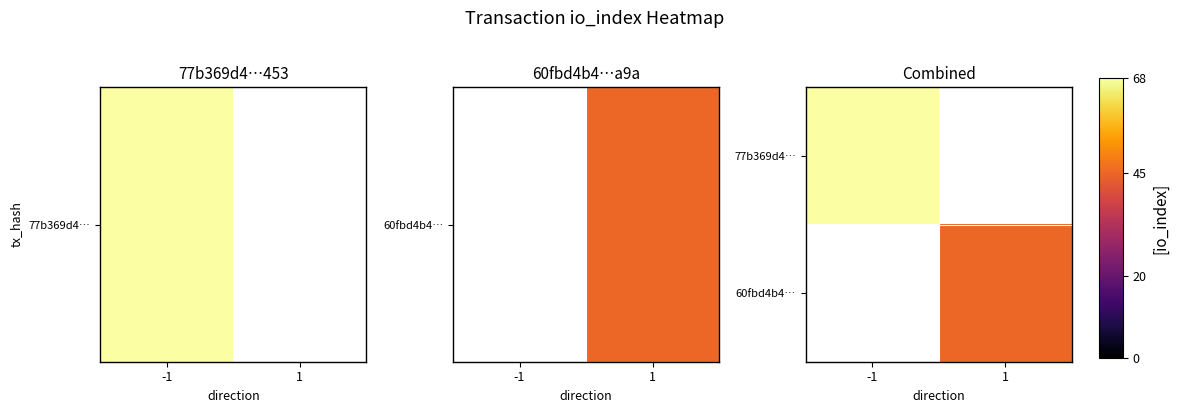

Rank the categories by 77b369d4… value from lowest to highest.

-1, 1